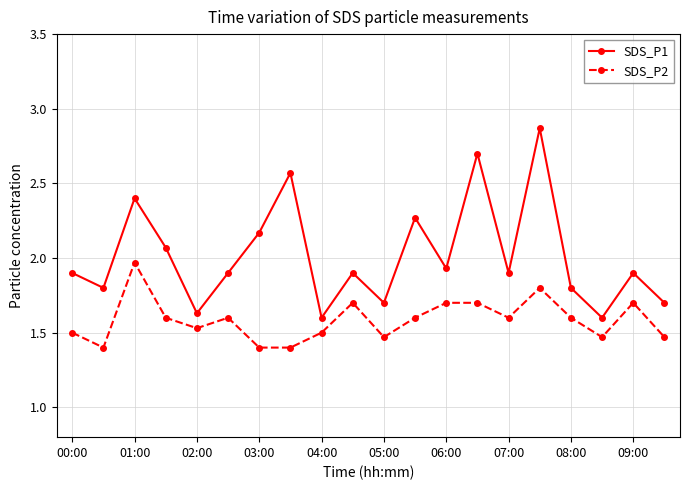

How many interior local valleys does the SDS_P1 series have?

7